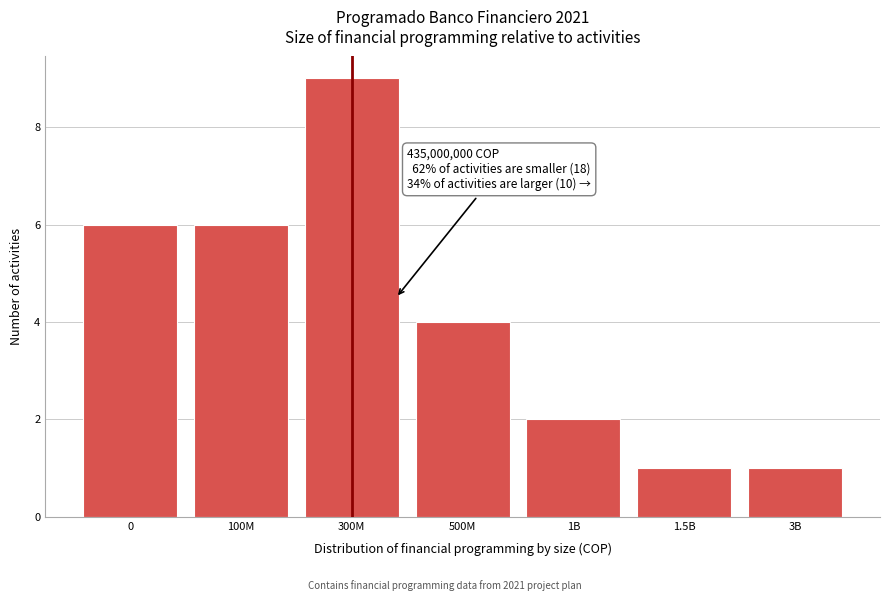

Reading left to right, transcribe all the data shown in this chart.

0=6	100M=6	300M=9	500M=4	1B=2	1.5B=1	3B=1